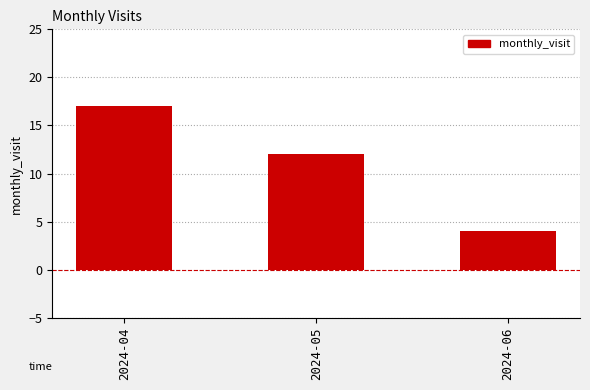

How many bars are there in total?

3